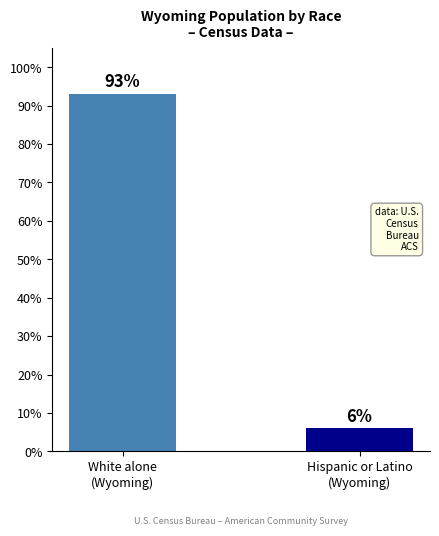

How many bars are there in total?

2